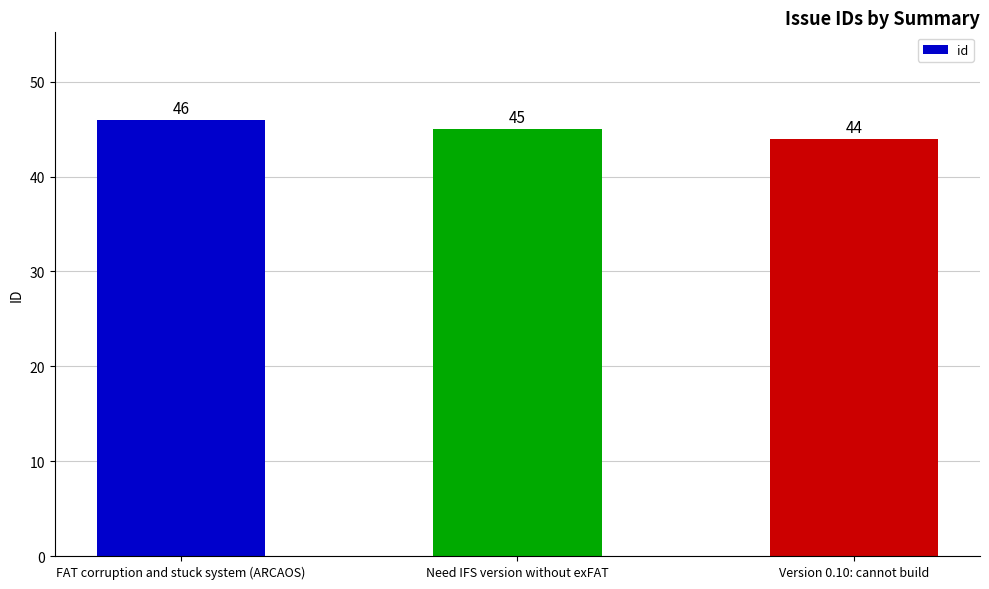

Reading left to right, transcribe all the data shown in this chart.

FAT corruption and stuck system (ARCAOS)=46	Need IFS version without exFAT=45	Version 0.10: cannot build=44